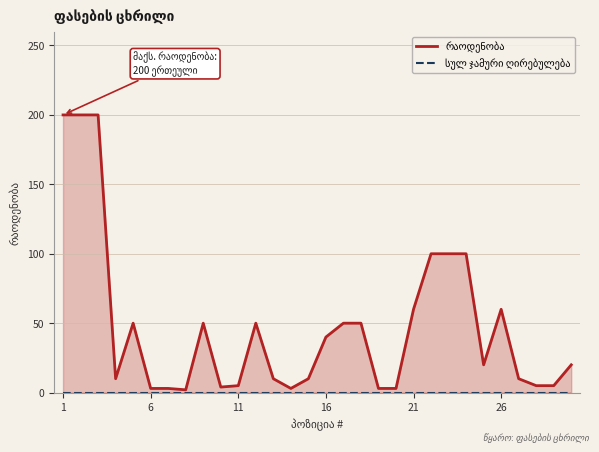

Which series changed the most between 14 and 26?

რაოდენობა